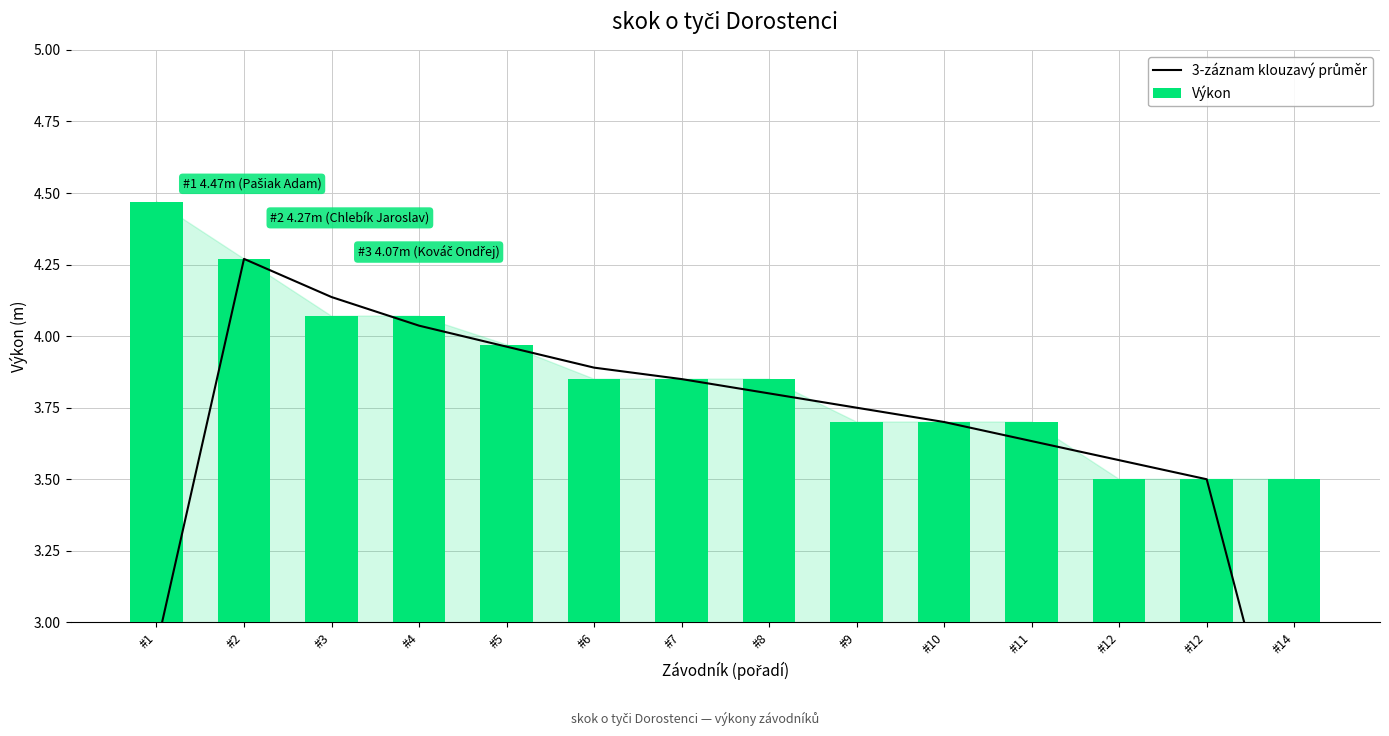

What is the highest value of the 3-záznam klouzavý průměr series?

4.3